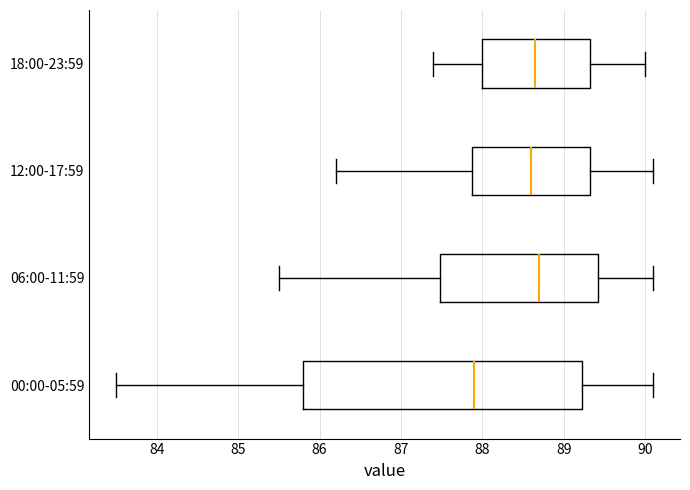

Reading bottom to top, transcribe this box plot: for each box, give where its median line is, the range the box spans, and where its two whiskers end, as read against the x-axis. The values are not printed on the chart, so give them approximately, as read against the axis.

00:00-05:59: median 87.9, box 85.8 to 89.2, whiskers 83.5 to 90.1
06:00-11:59: median 88.7, box 87.5 to 89.4, whiskers 85.5 to 90.1
12:00-17:59: median 88.6, box 87.9 to 89.3, whiskers 86.2 to 90.1
18:00-23:59: median 88.7, box 88.0 to 89.3, whiskers 87.4 to 90.0